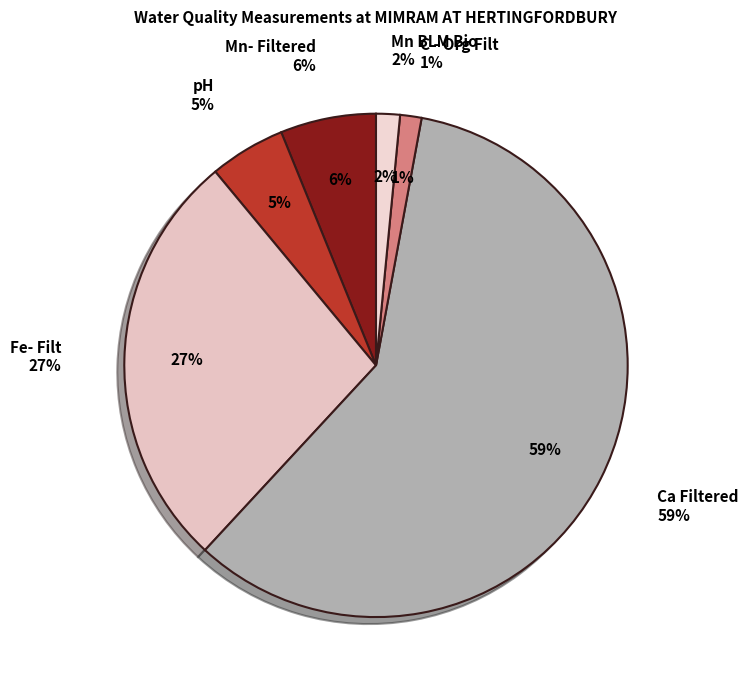

Is it true that Mn BLM Bio is 2% of the pie?

True